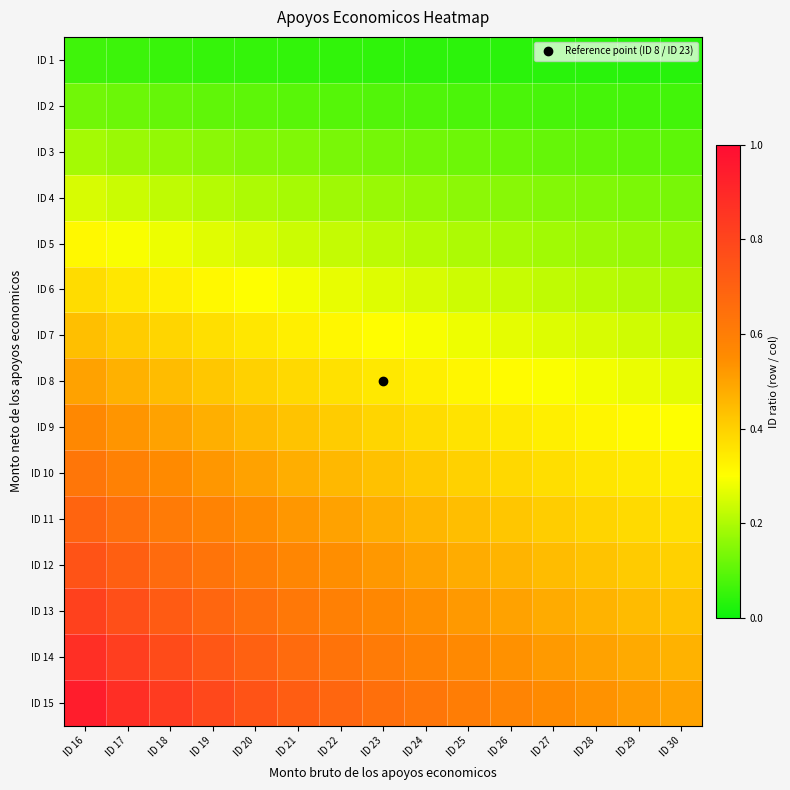

Which category has the highest value across all series?

ID 16